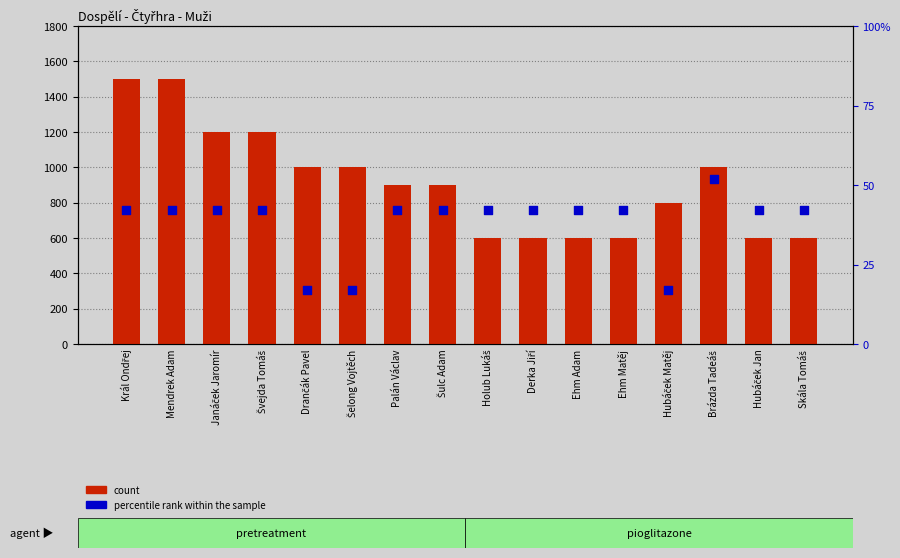

Which series reaches the minimum Y coordinate?

percentile rank within the sample